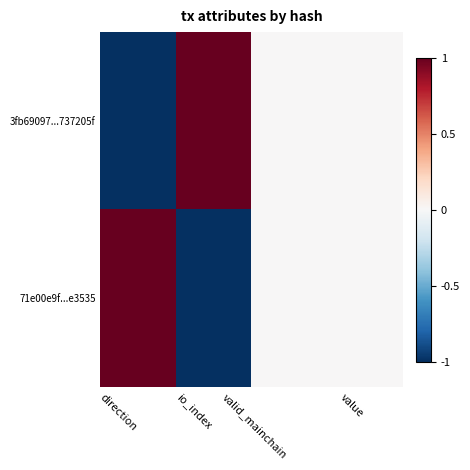

Reading left to right, list all the values displayed in this chart.

3fb69097...737205f: direction=-1	io_index=1	valid_mainchain=0	value=0
71e00e9f...e3535: direction=1	io_index=-1	valid_mainchain=0	value=0